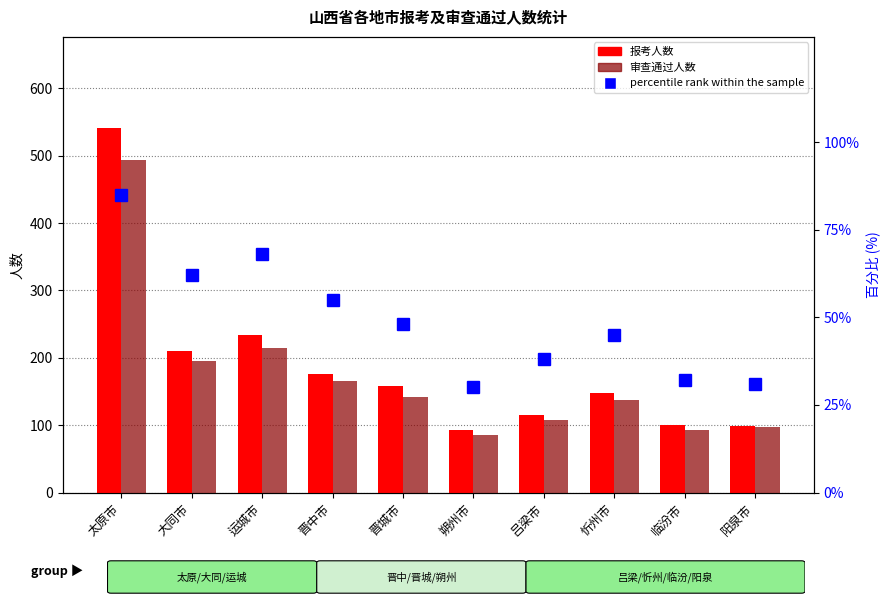

Between 朔州市 and 阳泉市, which is larger?

阳泉市